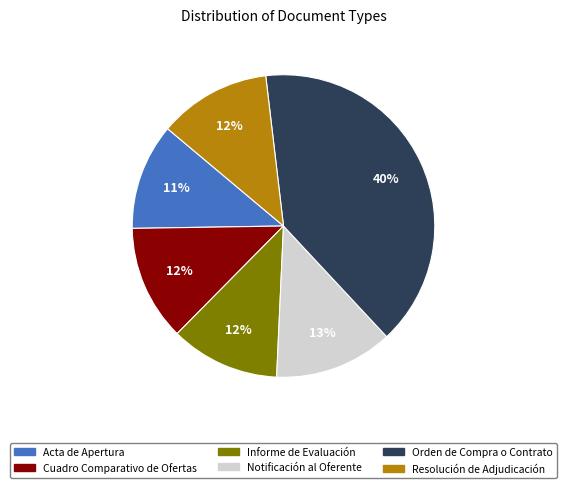

Which category has the biggest portion of the pie?

Orden de Compra o Contrato